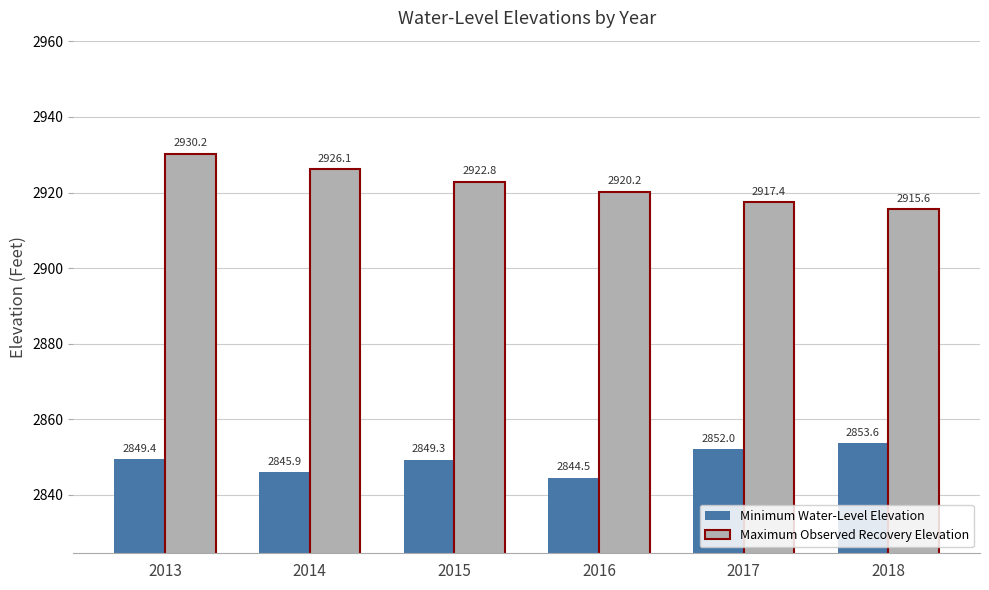

What is the sum of the Maximum Observed Recovery Elevation values at 2013 and 2014?

5856.3